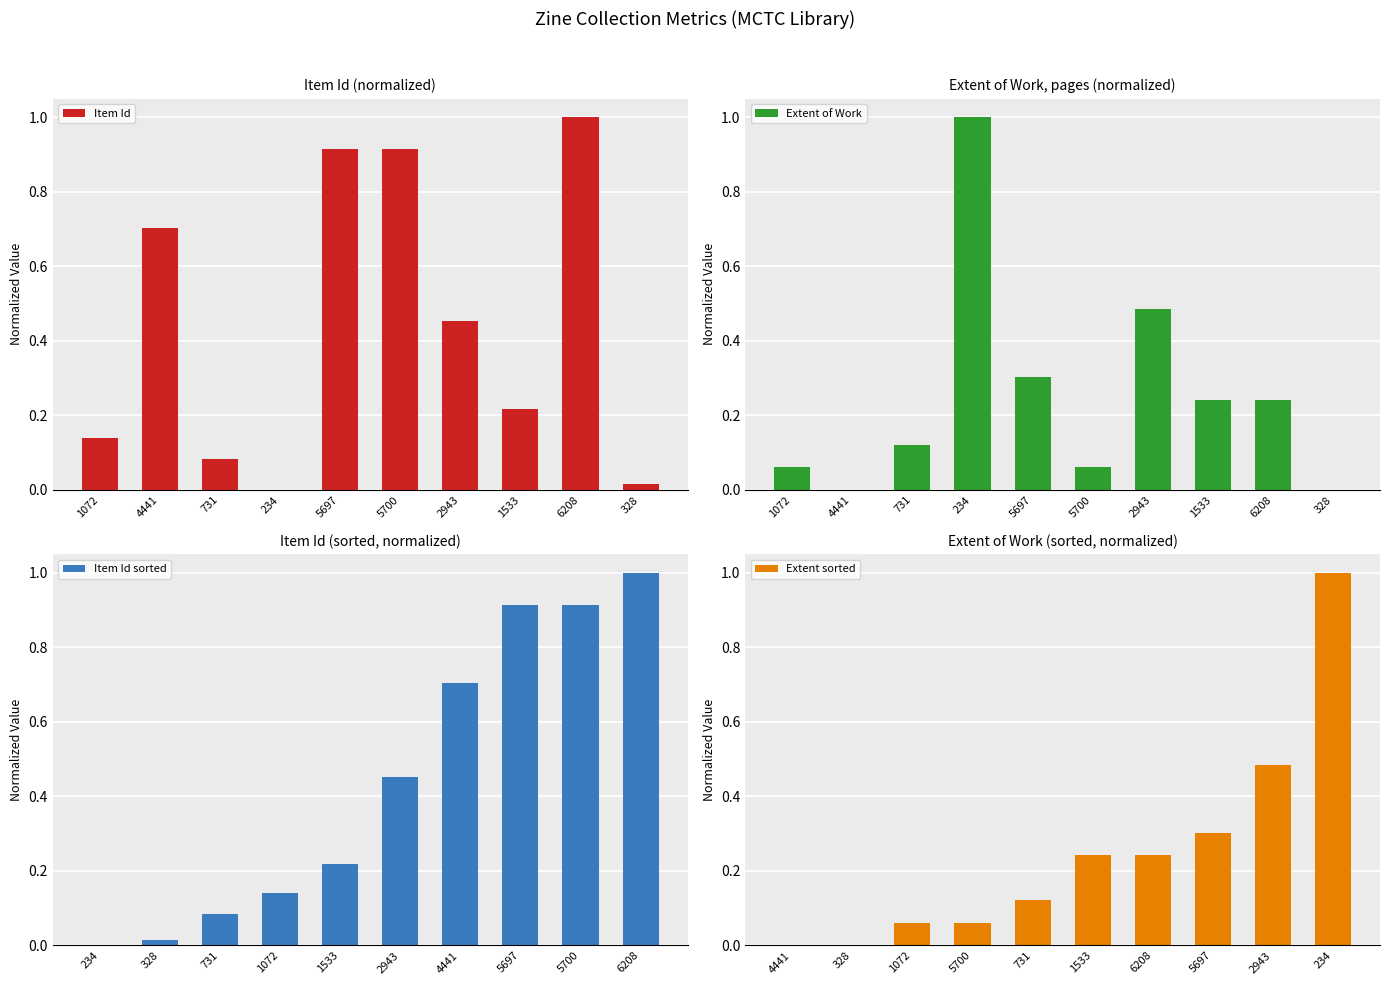

Does the chart contain stacked bars?

No